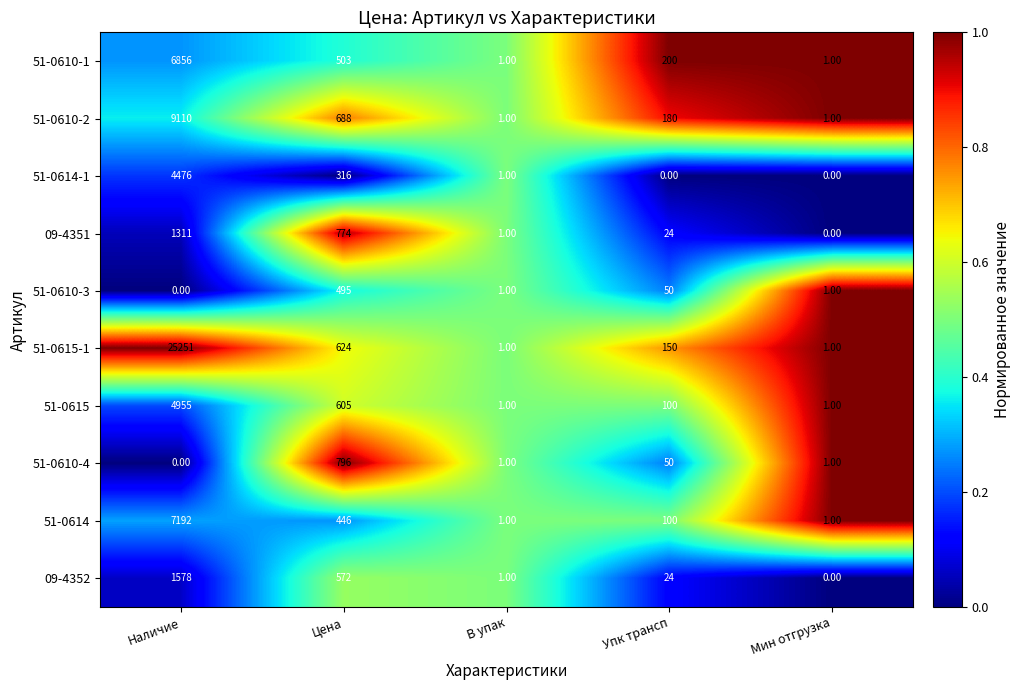

Which category has the highest value in the 51-0614-1 series?

Наличие